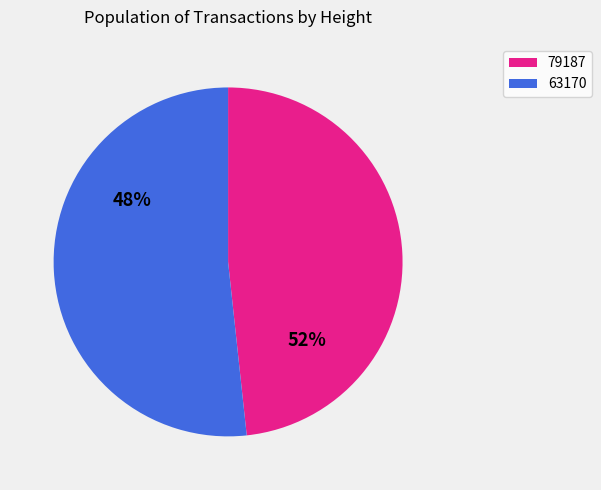

How many slices are in this pie chart?

2